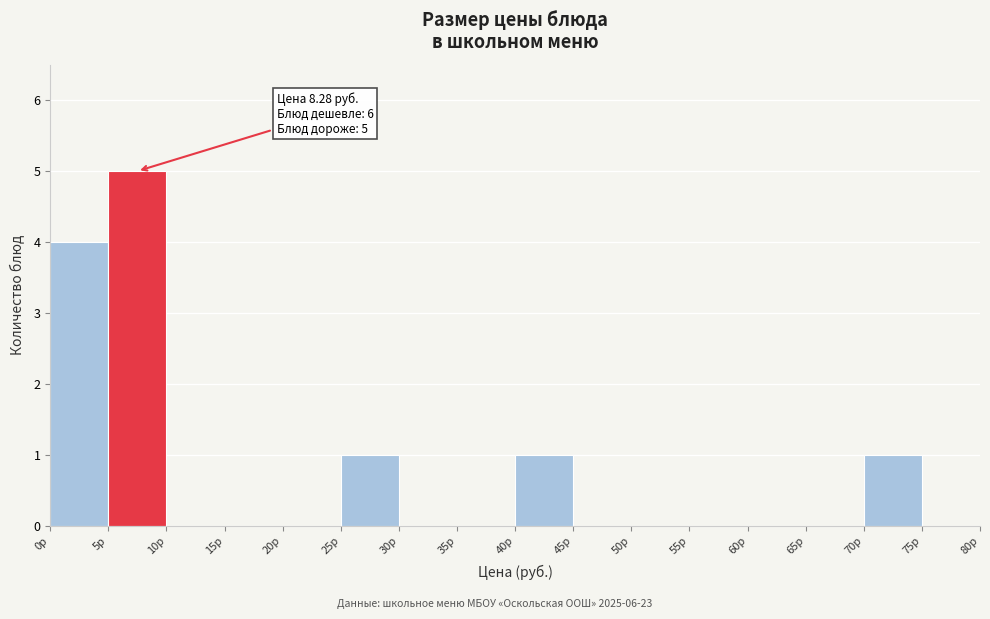

Over which range of the x-axis is the bar tallest?

5 to 10